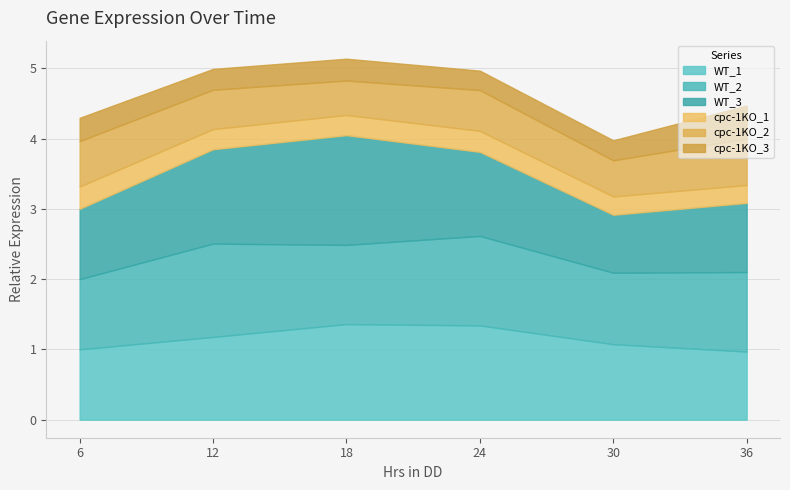

Reading right to left, transcribe all the data shown in this chart.

WT_1: 1.0	1.1	1.3	1.4	1.2	1.0
WT_2: 1.1	1.0	1.3	1.1	1.3	1.0
WT_3: 1.0	0.8	1.2	1.6	1.3	1.0
cpc-1KO_1: 0.3	0.3	0.3	0.3	0.3	0.3
cpc-1KO_2: 0.7	0.5	0.6	0.5	0.6	0.6
cpc-1KO_3: 0.5	0.3	0.3	0.3	0.3	0.3